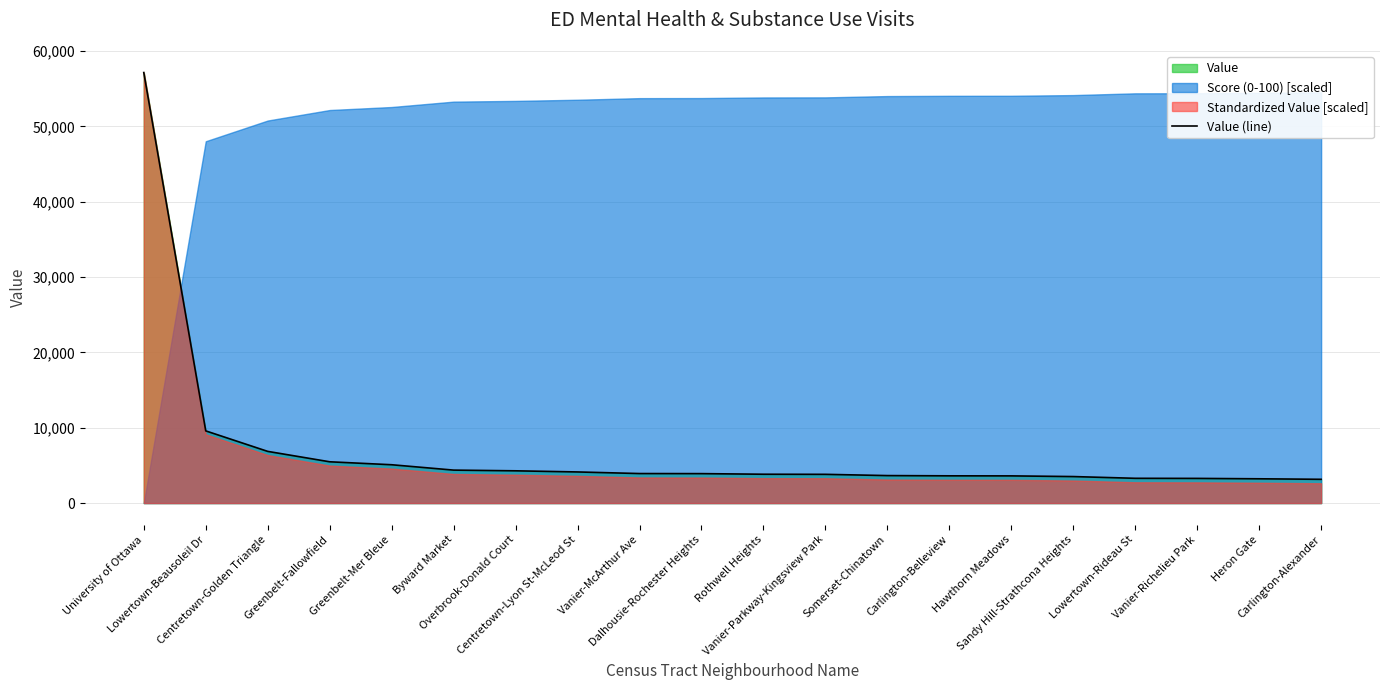

Reading left to right, what are all the values shown in this chart?

57154.6	9583.0	6861.4	5480.9	5087.9	4375.5	4281.9	4131.6	3919.2	3908.7	3828.4	3814.8	3648.7	3616.3	3608.7	3518.8	3288.1	3275.3	3222.9	3155.1